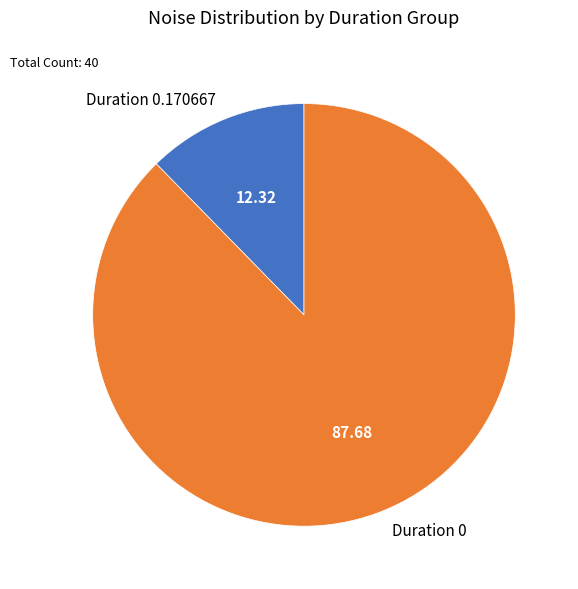

Is there any slice that represents more than half of the pie?

Yes